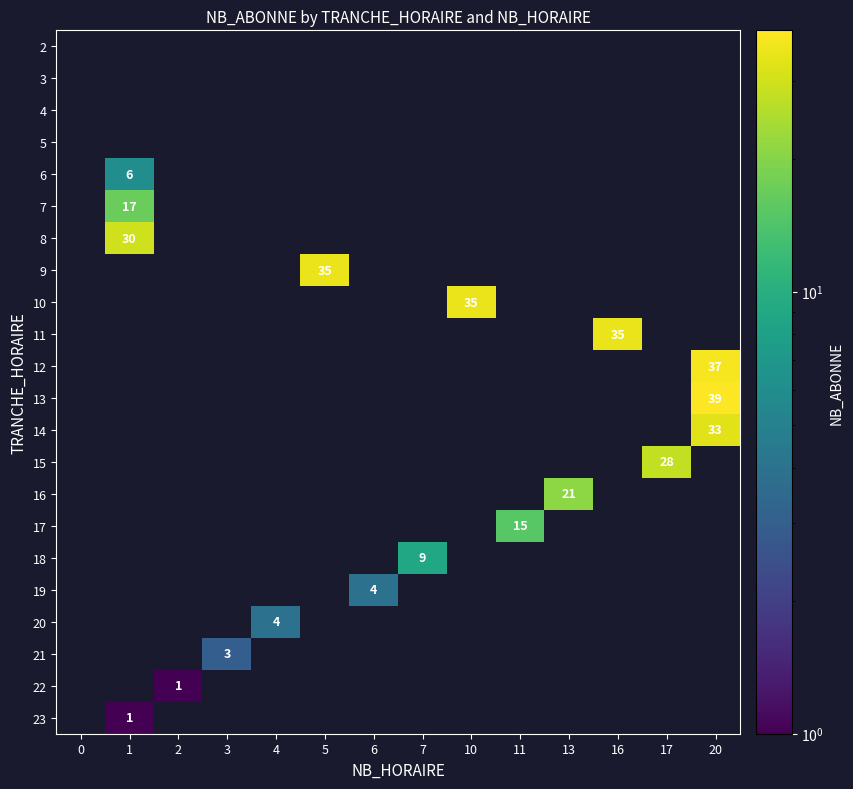

Is it true that 16 equals 21 at 13?

True